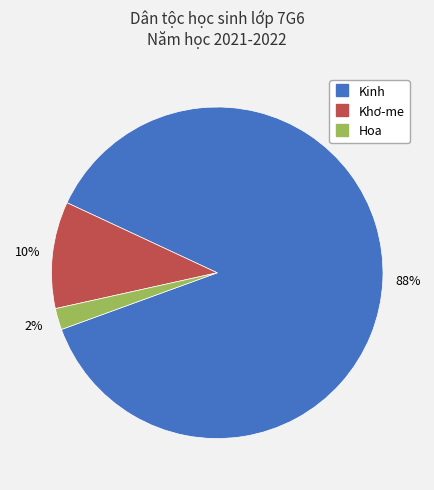

Is the sum of Kinh and Hoa greater than half?

Yes